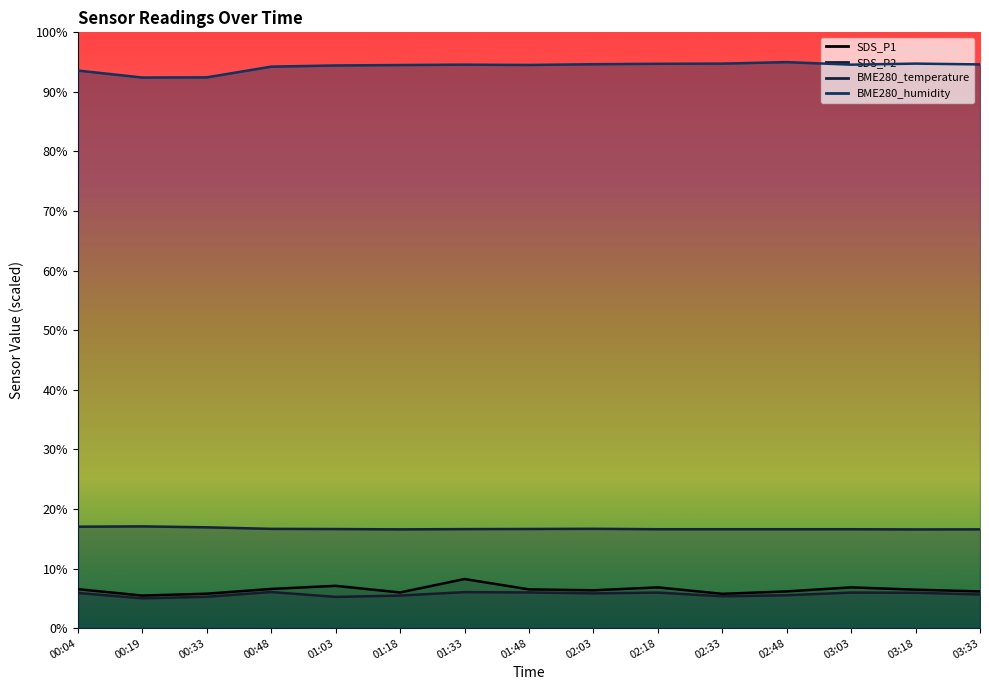

What is the difference between the maximum and minimum values in the SDS_P2 series?

1.1